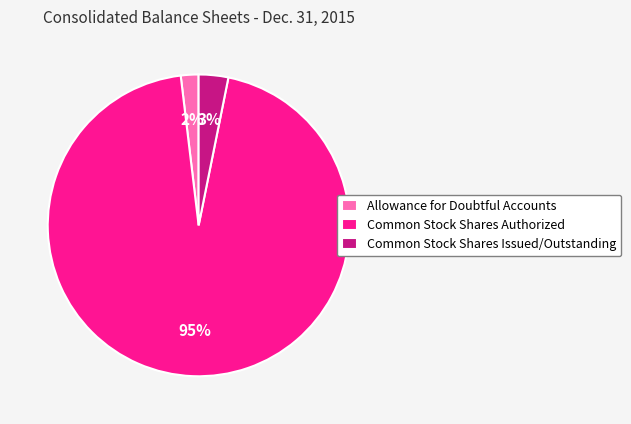

The Common Stock Shares Authorized slice represents 85% of the pie. True or false?

False